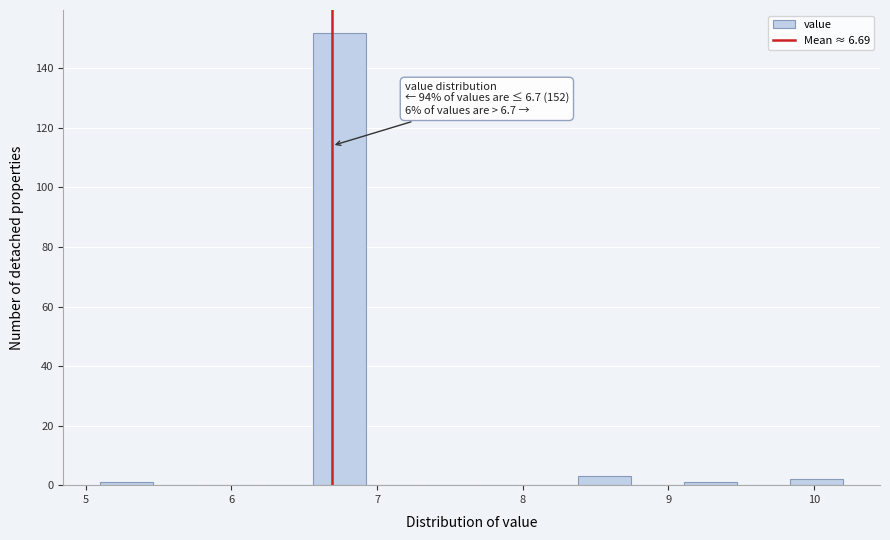

Read against the x-axis, roughly where is the centre of the tallest bar?

6.7